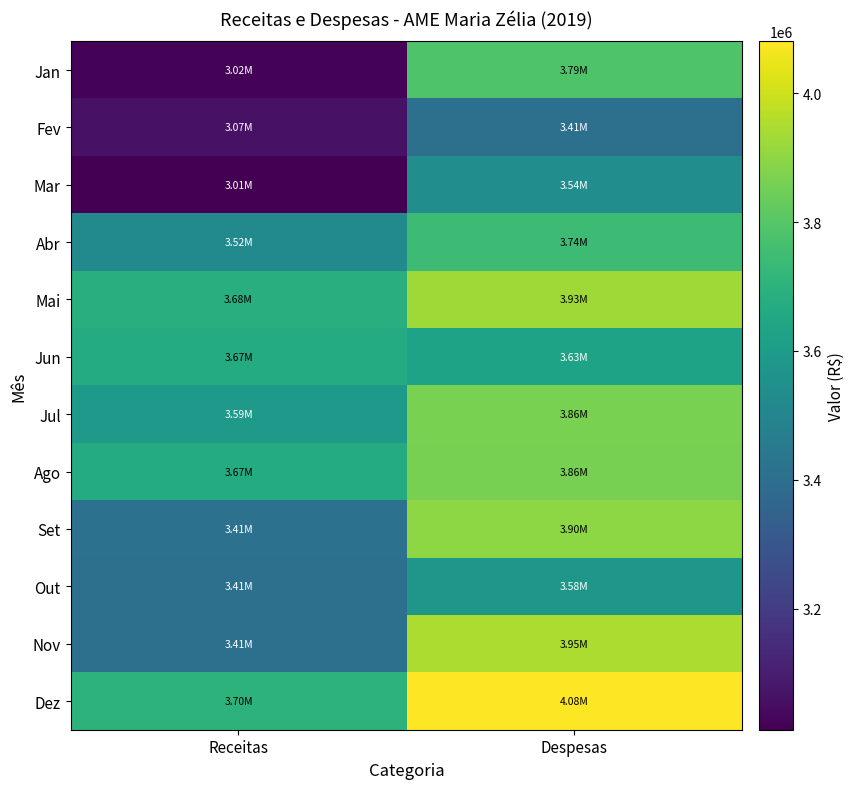

Reading left to right, extract all data points from this chart.

Jan: Receitas=3022805.5	Despesas=3786830.8
Fev: Receitas=3065739.3	Despesas=3405726.2
Mar: Receitas=3012154.6	Despesas=3535863.8
Abr: Receitas=3521493.6	Despesas=3744680.0
Mai: Receitas=3682103.7	Despesas=3927429.3
Jun: Receitas=3670804.3	Despesas=3632817.1
Jul: Receitas=3591576.2	Despesas=3864388.8
Ago: Receitas=3669999.5	Despesas=3860617.2
Set: Receitas=3413371.6	Despesas=3898443.8
Out: Receitas=3406276.8	Despesas=3579598.1
Nov: Receitas=3405490.4	Despesas=3950759.8
Dez: Receitas=3704797.5	Despesas=4080590.1